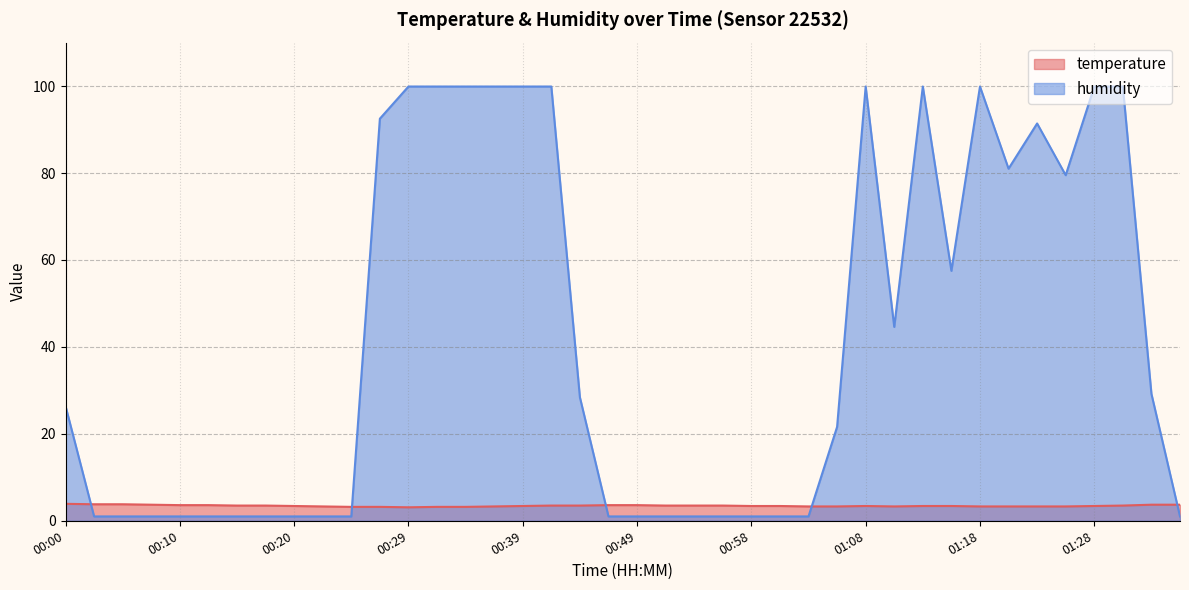

Reading right to left, what are all the values shown in this chart?

temperature: 01:35=3.7	01:32=3.7	01:30=3.5	01:28=3.4	01:25=3.3	01:23=3.3	01:20=3.3	01:18=3.3	01:15=3.4	01:13=3.4	01:11=3.3	01:08=3.4	01:06=3.3	01:03=3.3	01:01=3.4	00:58=3.4	00:56=3.5	00:54=3.5	00:51=3.5	00:49=3.6	00:46=3.6	00:44=3.5	00:41=3.5	00:39=3.4	00:37=3.3	00:34=3.2	00:32=3.2	00:29=3.1	00:27=3.2	00:24=3.2	00:22=3.3	00:20=3.4	00:17=3.5	00:15=3.5	00:12=3.6	00:10=3.6	00:07=3.7	00:05=3.8	00:02=3.8	00:00=3.9
humidity: 01:35=1.0	01:32=29.2	01:30=99.9	01:28=99.9	01:25=79.5	01:23=91.4	01:20=81.0	01:18=99.9	01:15=57.5	01:13=99.9	01:11=44.6	01:08=99.9	01:06=21.6	01:03=1.0	01:01=1.0	00:58=1.0	00:56=1.0	00:54=1.0	00:51=1.0	00:49=1.0	00:46=1.0	00:44=28.4	00:41=99.9	00:39=99.9	00:37=99.9	00:34=99.9	00:32=99.9	00:29=99.9	00:27=92.5	00:24=1.0	00:22=1.0	00:20=1.0	00:17=1.0	00:15=1.0	00:12=1.0	00:10=1.0	00:07=1.0	00:05=1.0	00:02=1.0	00:00=26.4